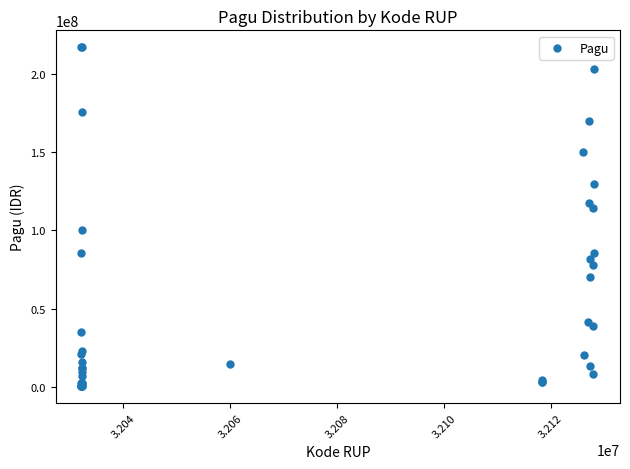

What Y value in the scatter plot is closest to 108830000?

114296000